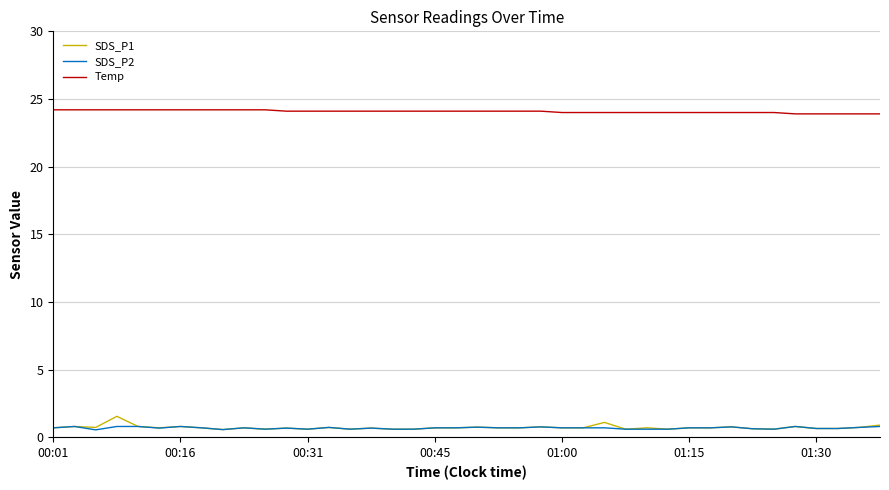

What is the highest value of the Temp series?

24.2